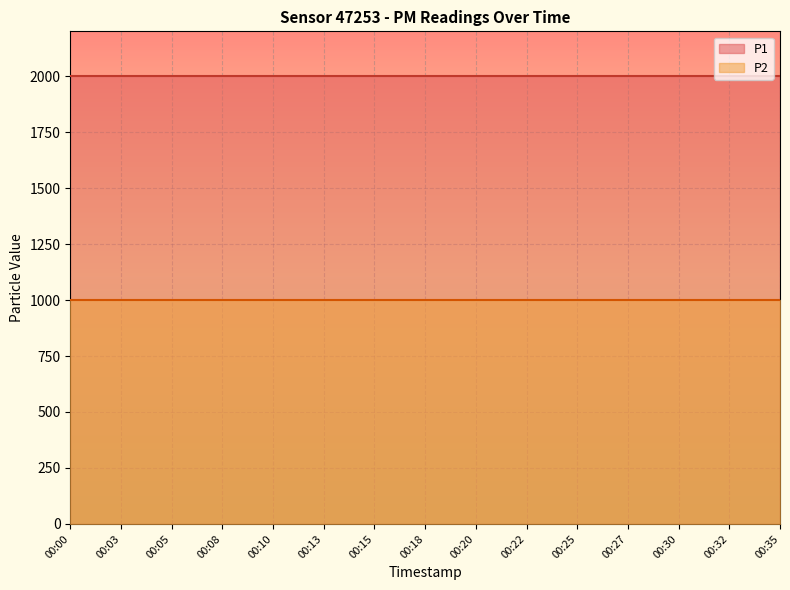

What is the sum of all P2 values?

14998.5